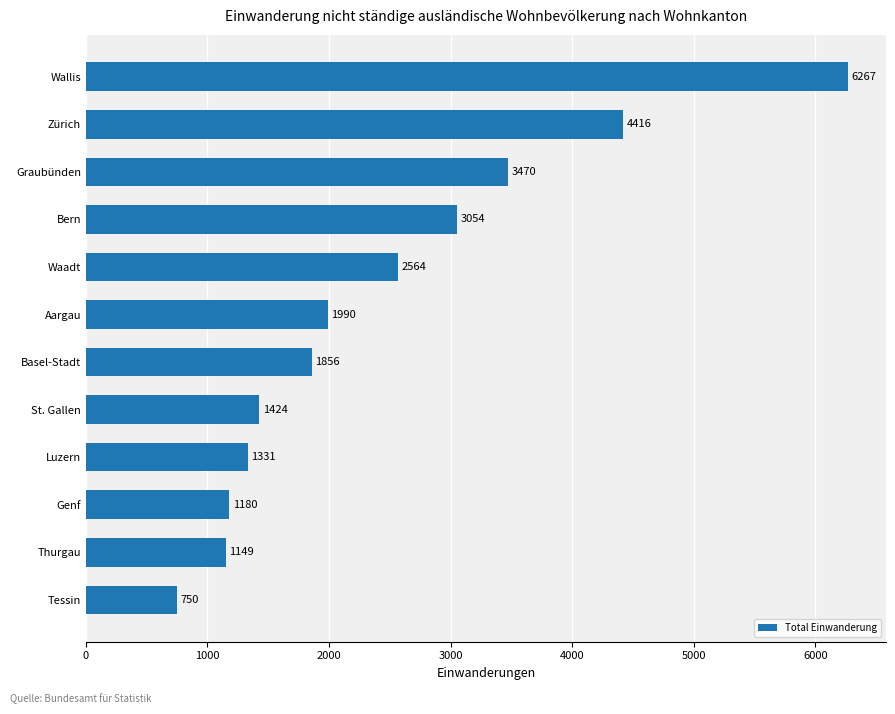

What is the minimum value shown in the chart?

750